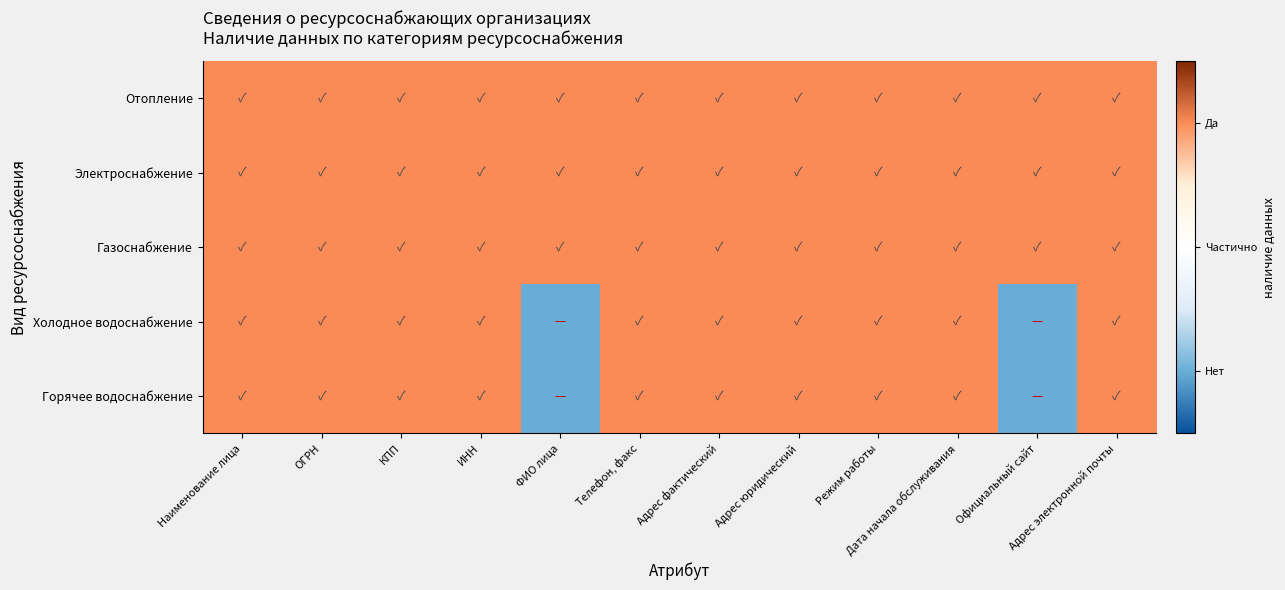

Which series has the largest range (max minus min)?

Холодное водоснабжение